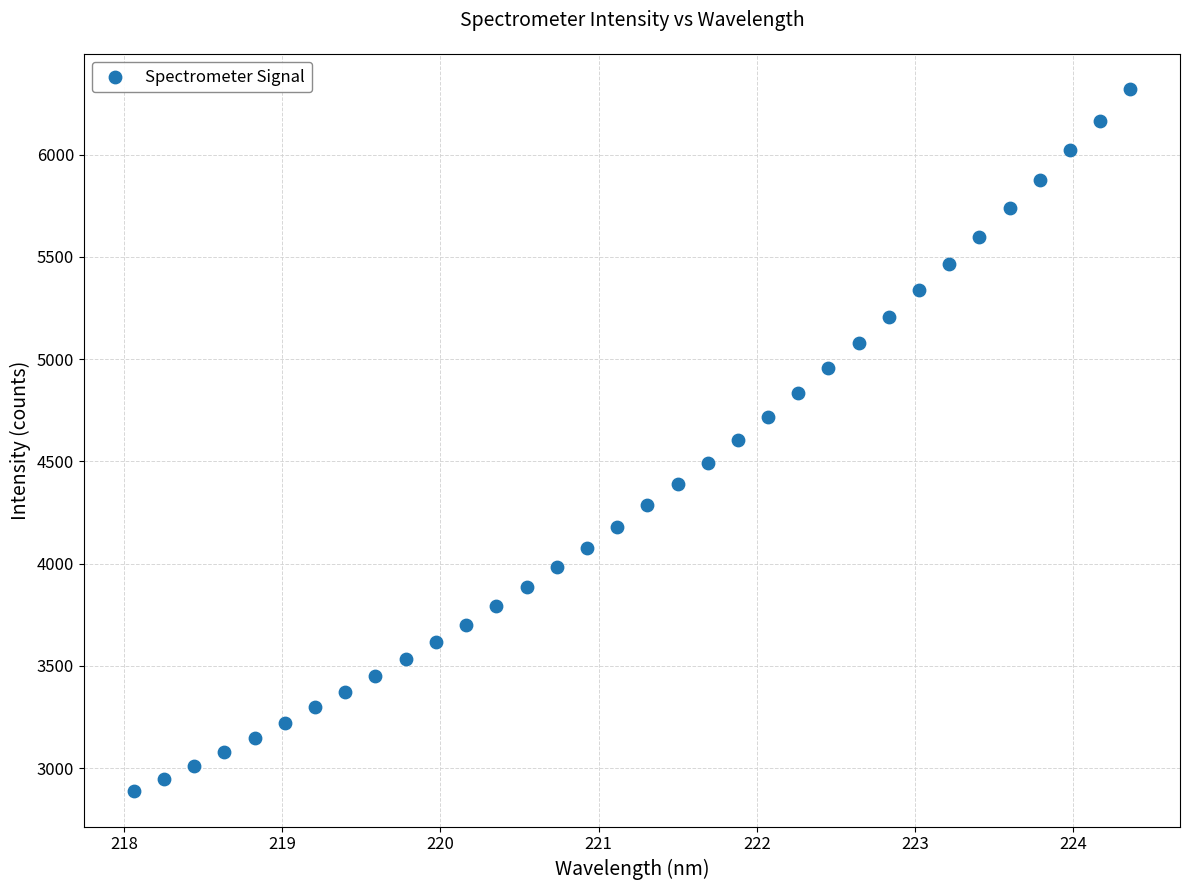

What is the range of Y values (max minus min)?

3435.9